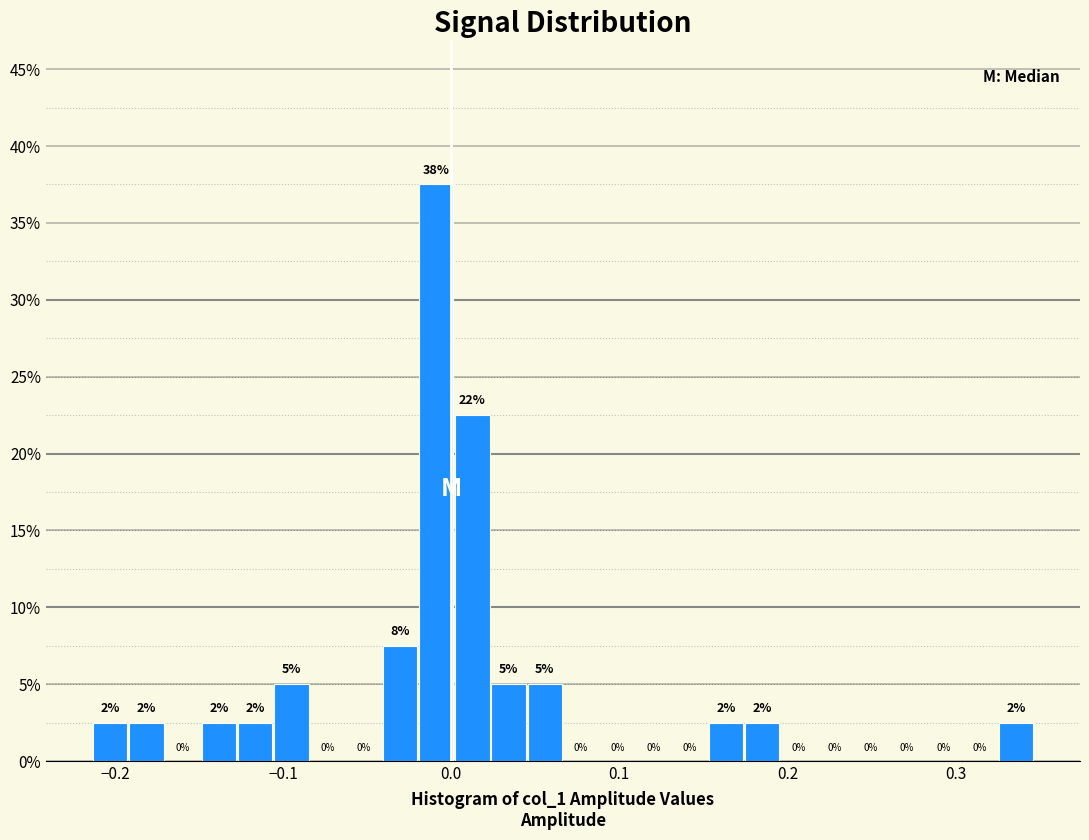

Around what value on the x-axis is the tallest bar? Give the approximate position of its centre, as read against the axis.

-0.01